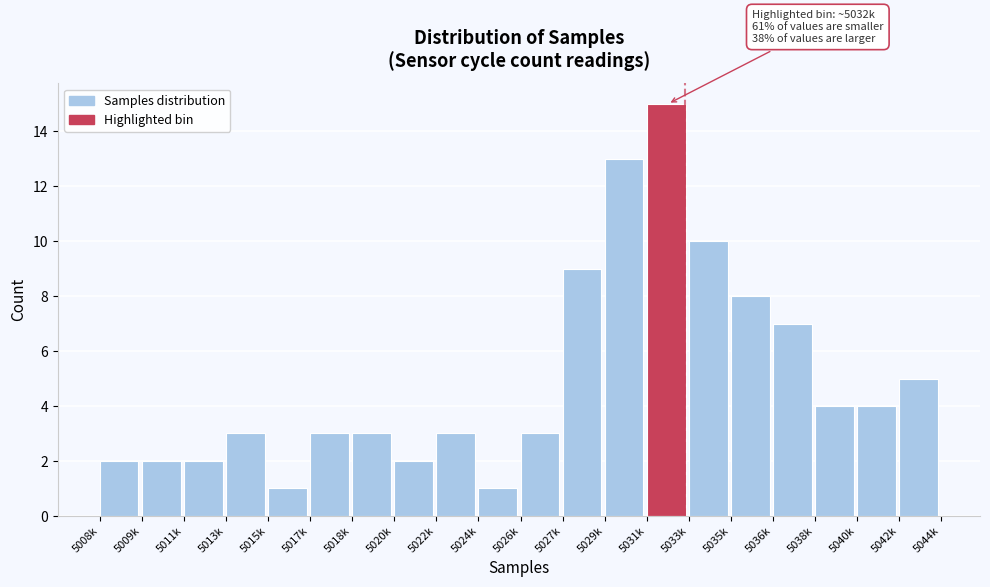

Reading left to right, list all the values displayed in this chart.

2	2	2	3	1	3	3	2	3	1	3	9	13	15	10	8	7	4	4	5